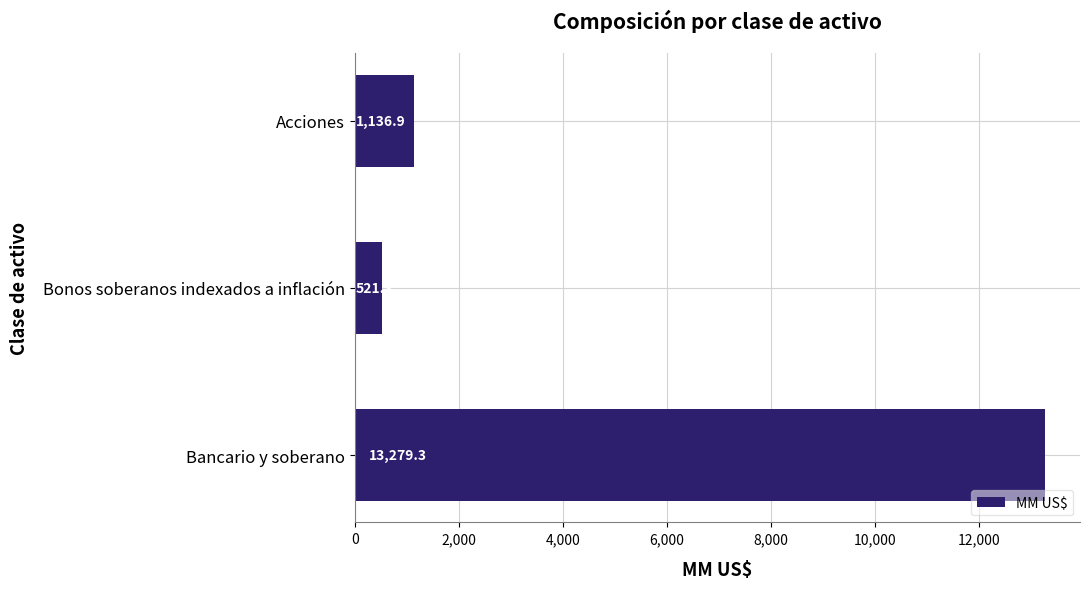

Approximately how many times larger is the value at Acciones compared to Bonos soberanos indexados a inflación?

2.2